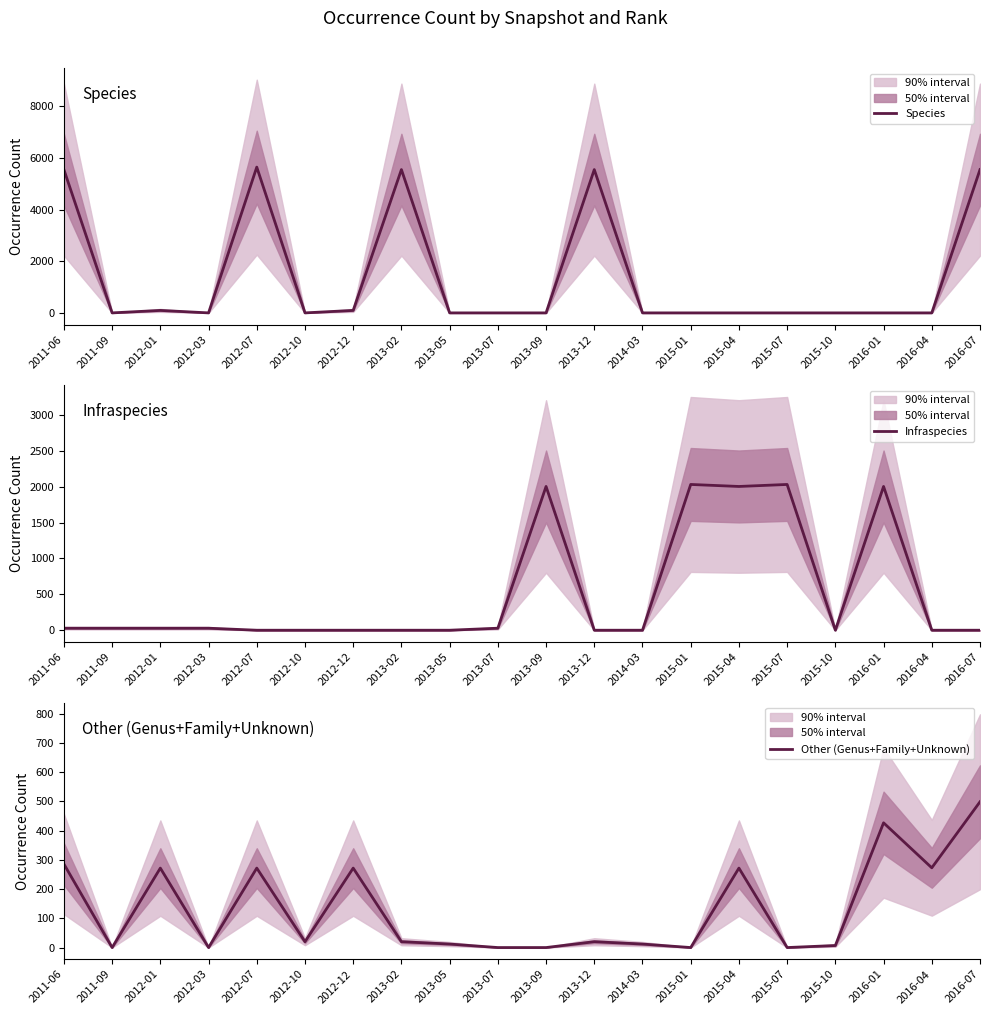

At which category does Other (Genus+Family+Unknown) reach its first local valley?

2011-09